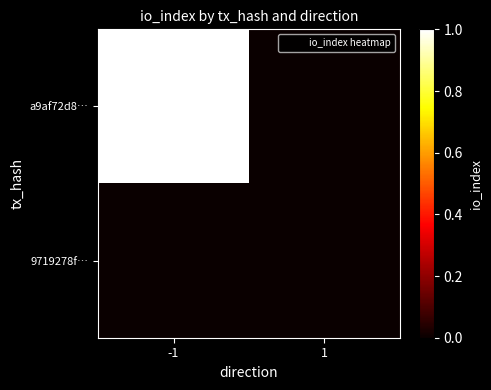

Reading right to left, what are all the values shown in this chart?

a9af72d8…: 1=0	-1=1
9719278f…: 1=0	-1=0